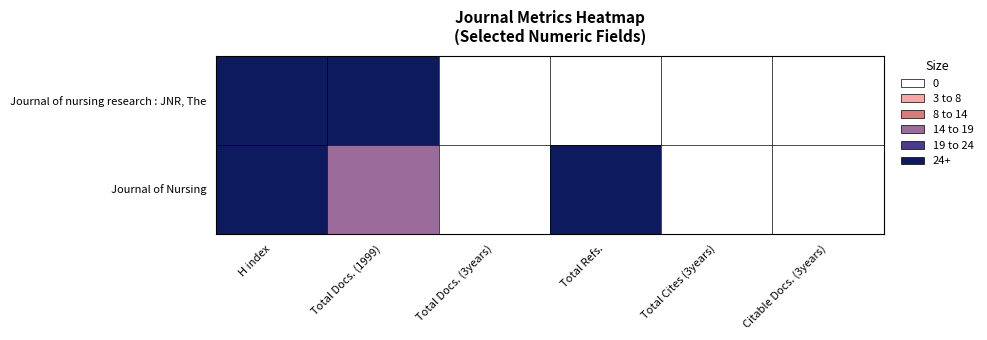

Between Total Cites (3years) and Total Refs., which is larger?

Total Cites (3years)